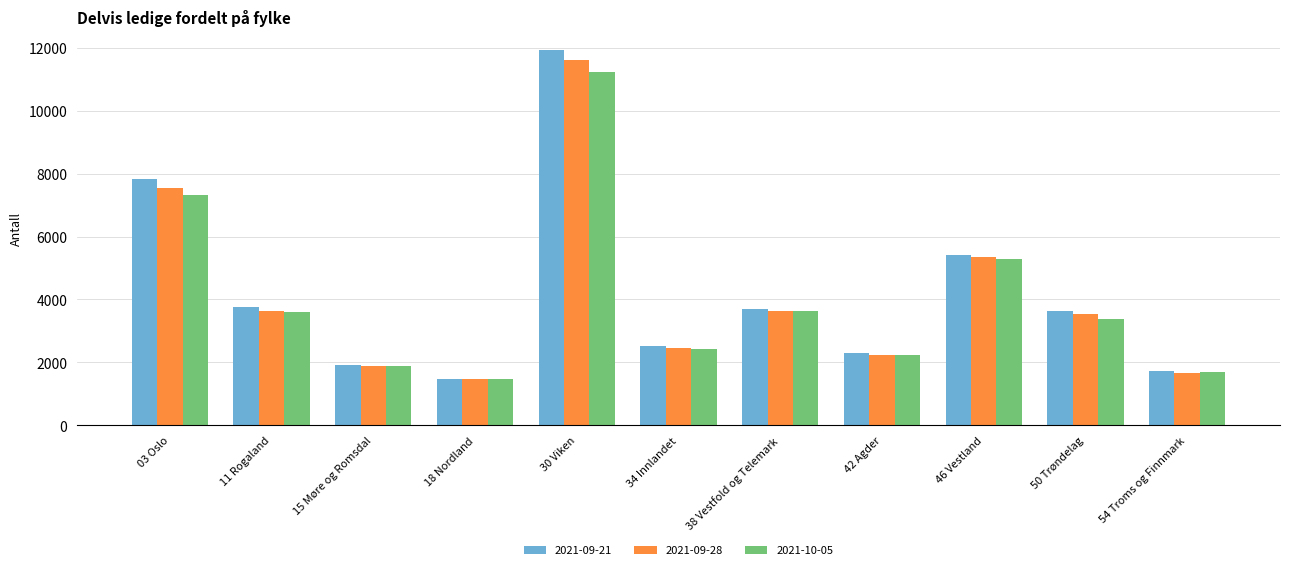

What is the total value across all series at 50 Trøndelag?

10558